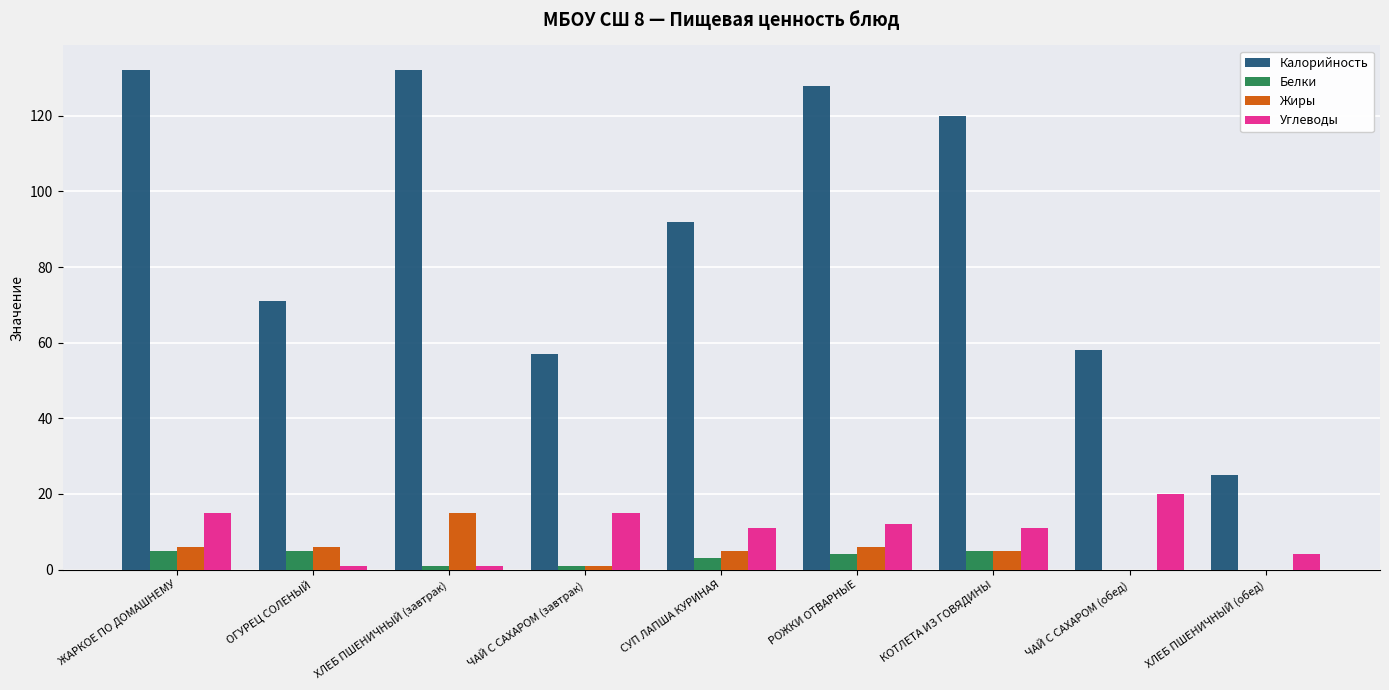

What is the highest value of the Углеводы series?

20.0